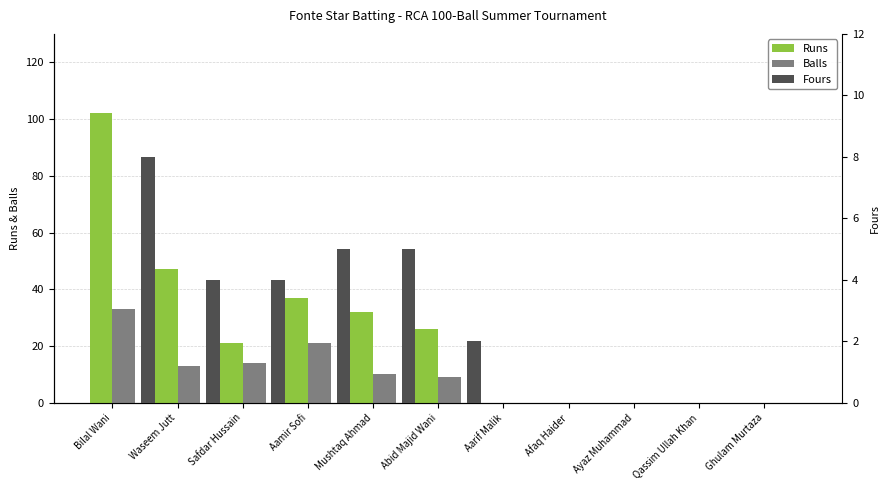

What value does the Balls series have at Bilal Wani, to the nearest 5?

35